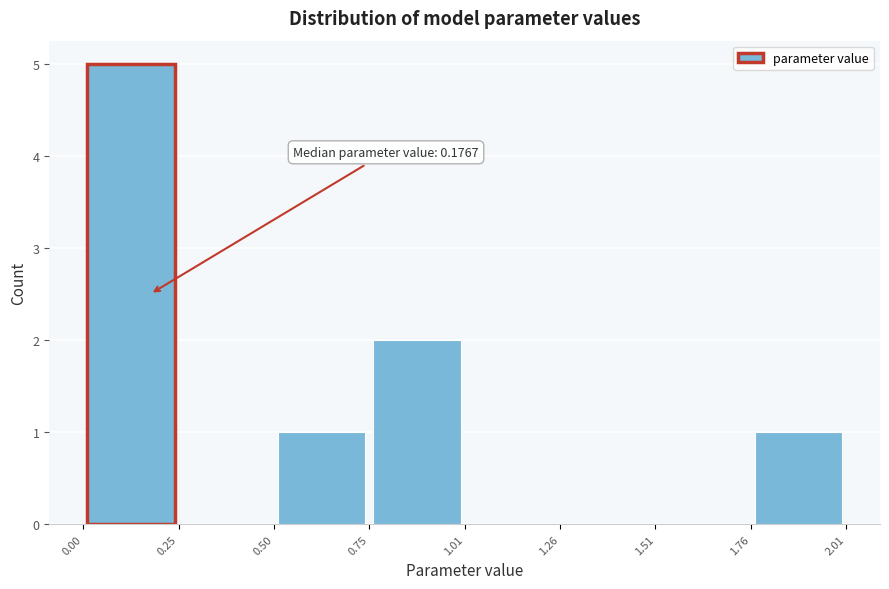

Which range on the x-axis has the tallest bar?

0.00 to 0.25